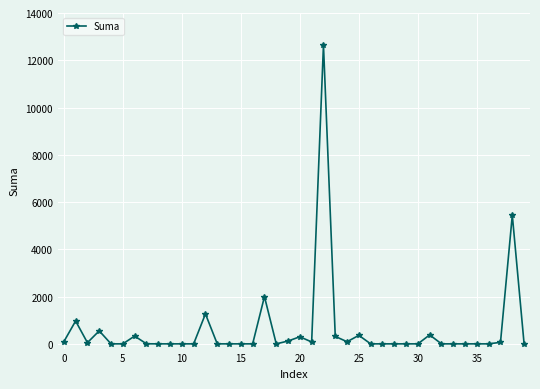

True or false: the data has more than 2 interior local peaks.

True